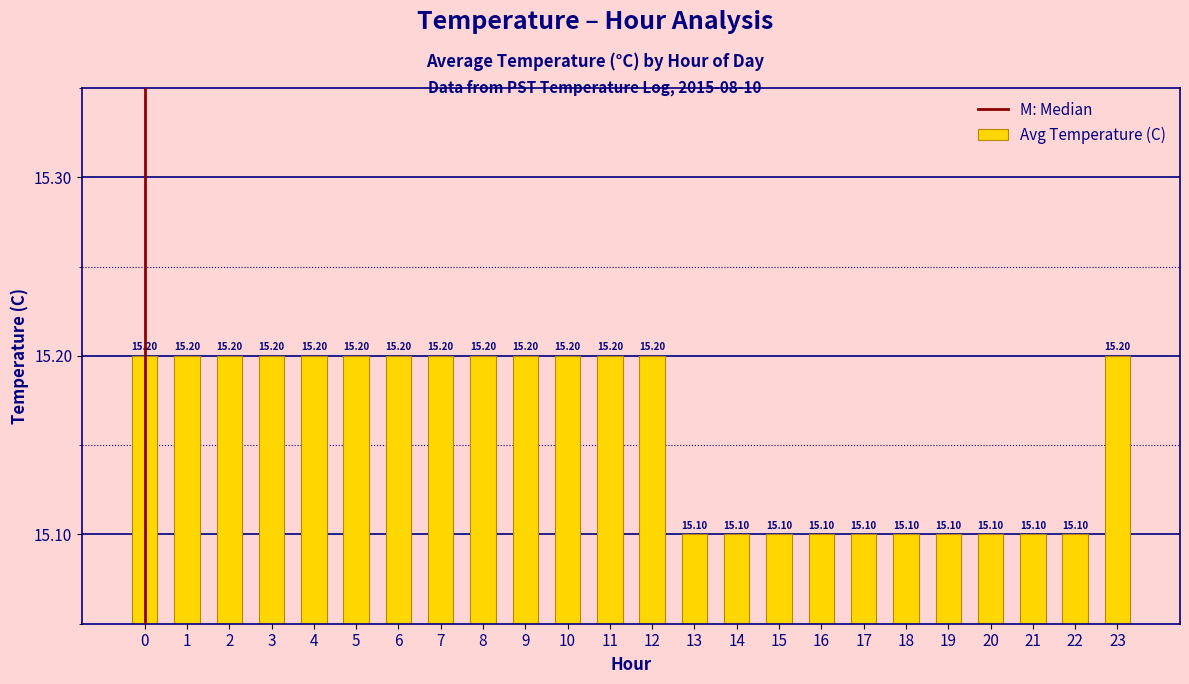

What is the ratio of the value at 16 to the value at 11?

1.0